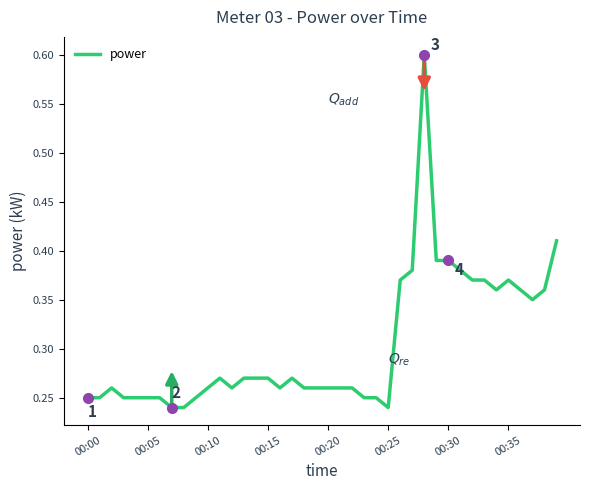

What is the maximum value shown in the chart?

0.6